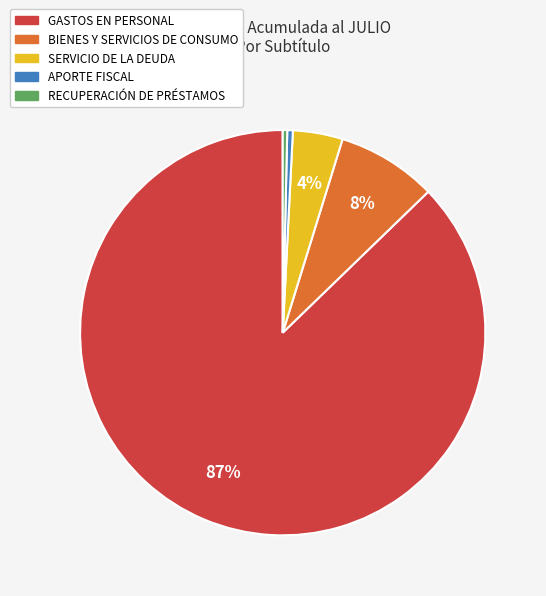

Which category has the biggest portion of the pie?

GASTOS EN PERSONAL